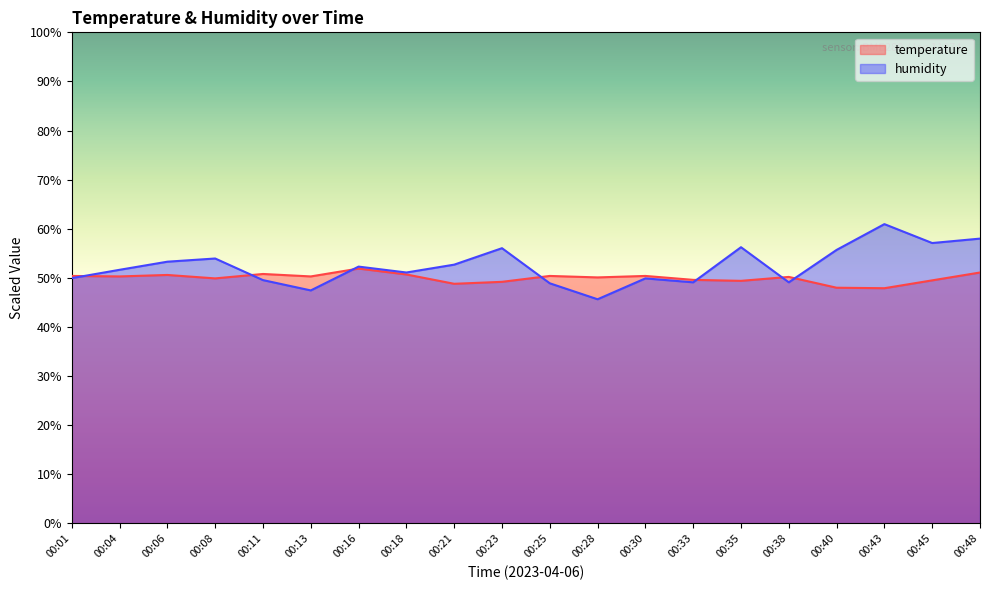

Reading right to left, list all the values displayed in this chart.

temperature: 00:48=51.1	00:45=49.5	00:43=47.9	00:40=48.0	00:38=50.2	00:35=49.4	00:33=49.6	00:30=50.4	00:28=50.1	00:25=50.4	00:23=49.2	00:21=48.8	00:18=50.7	00:16=51.9	00:13=50.3	00:11=50.8	00:08=49.9	00:06=50.6	00:04=50.3	00:01=50.4
humidity: 00:48=58.0	00:45=57.1	00:43=60.9	00:40=55.7	00:38=49.1	00:35=56.2	00:33=49.1	00:30=49.9	00:28=45.7	00:25=48.9	00:23=56.0	00:21=52.7	00:18=51.1	00:16=52.3	00:13=47.5	00:11=49.5	00:08=53.9	00:06=53.3	00:04=51.6	00:01=50.0